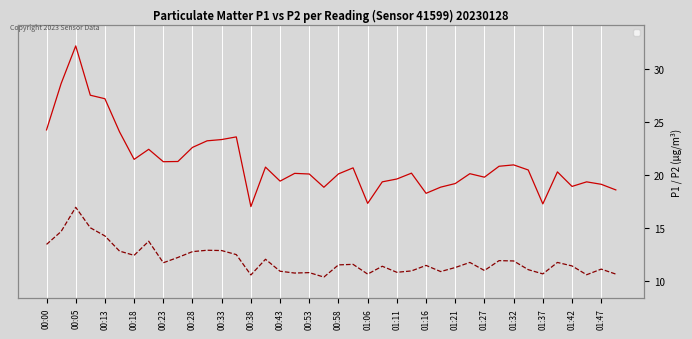

What is the difference between the maximum and minimum values in the P1 (μg/m³) series?

15.1